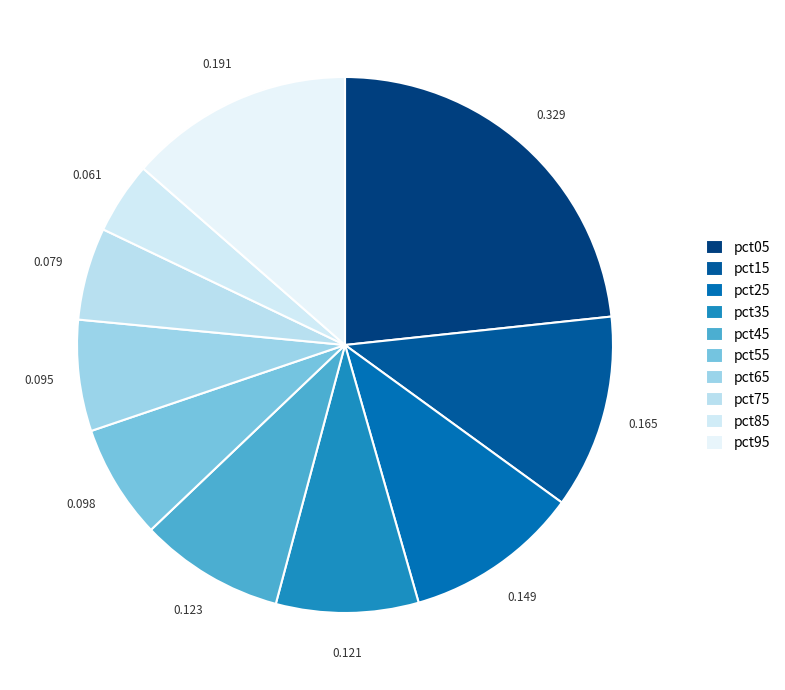

To the nearest percent, what portion does pct65 represent?

7%